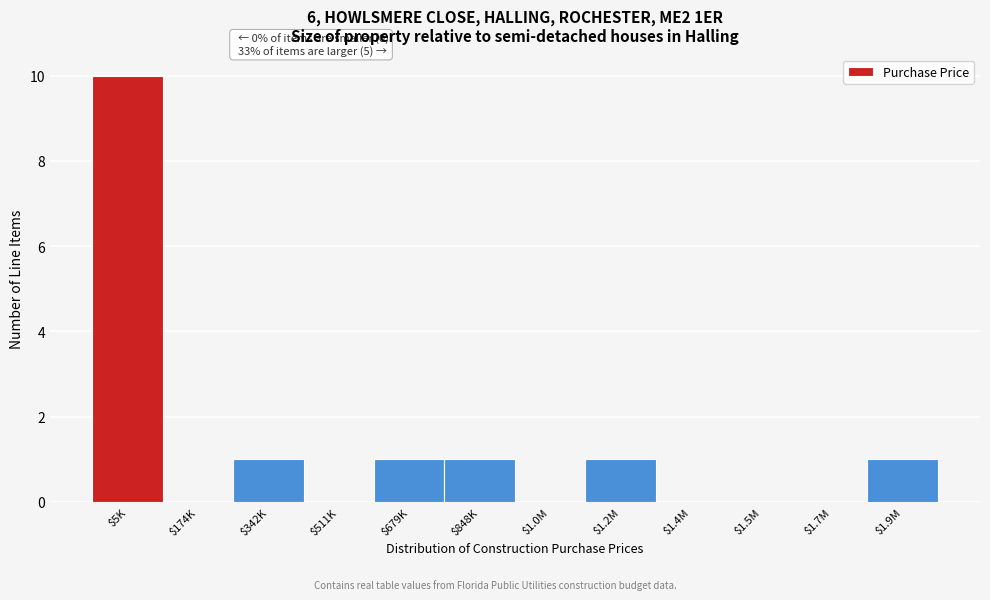

True or false: the data shows 1 at $1.2M.

True